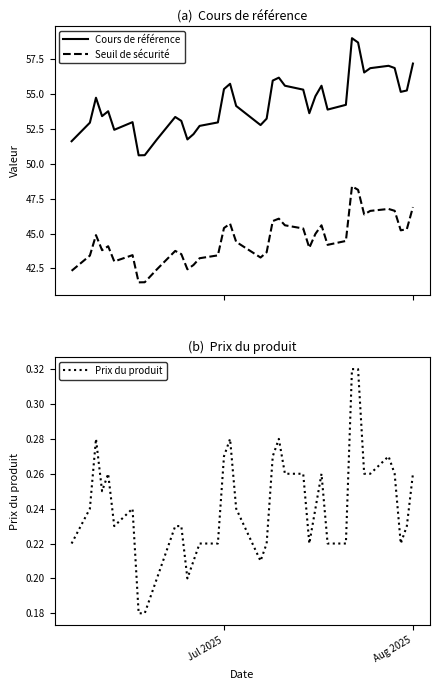

Does the chart display data point markers on the line(s)?

No